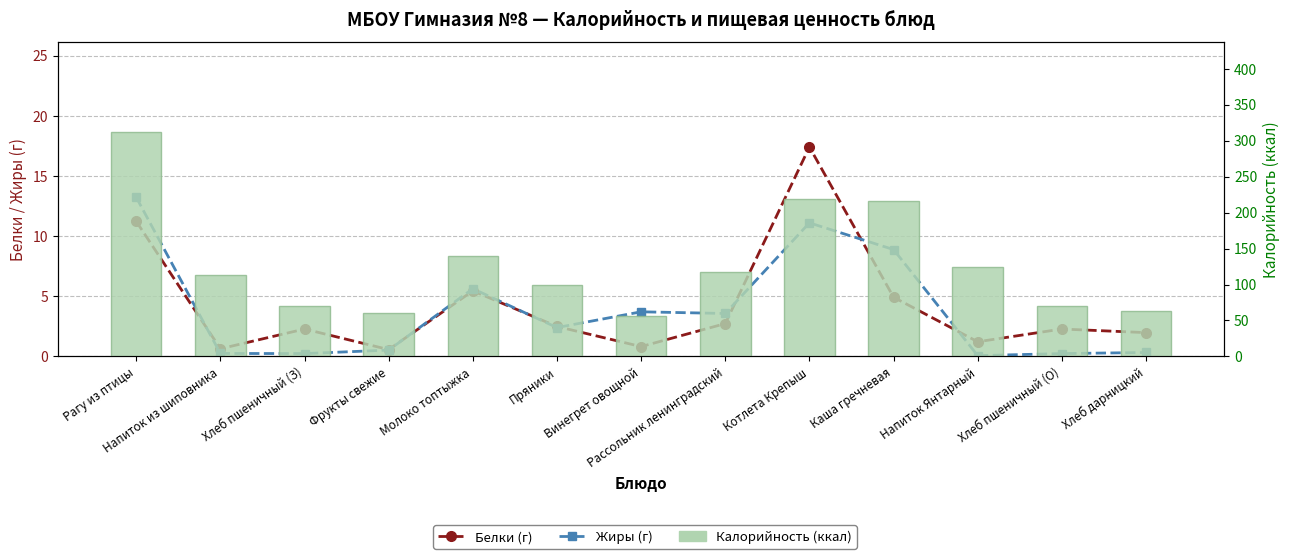

True or false: Белки (г) has a value of 3.9 at Пряники.

False